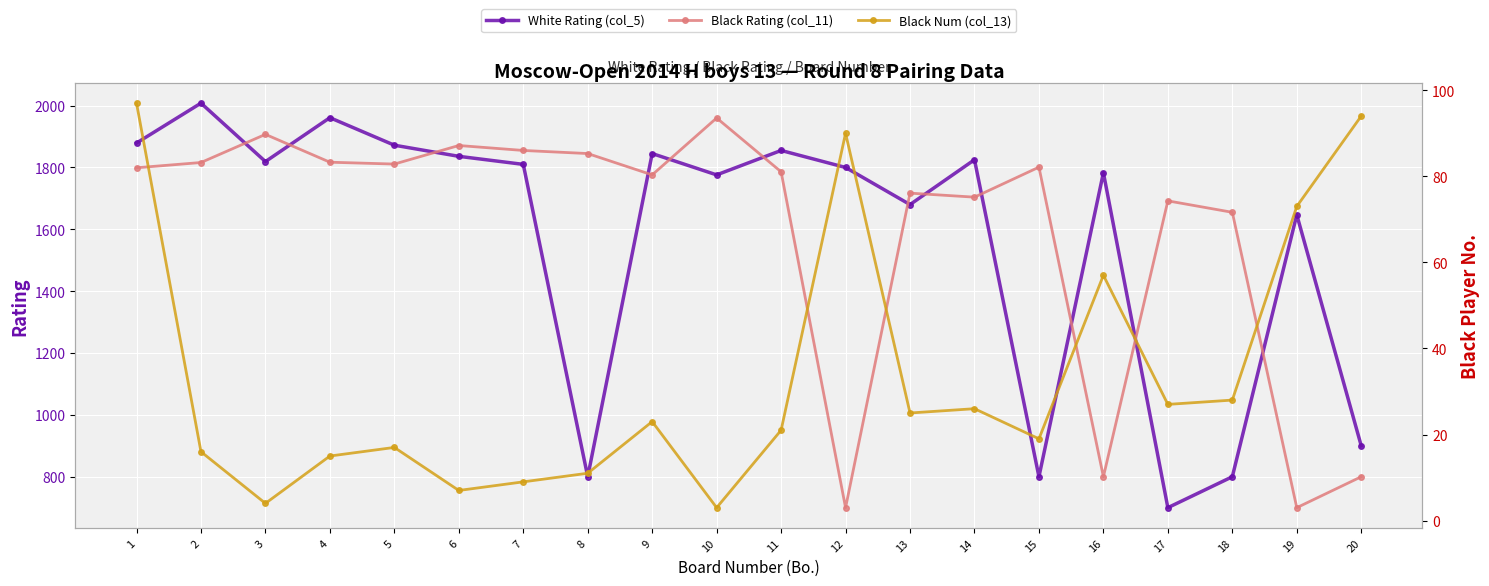

What is the difference between the White Rating (col_5) values at 5 and 6?

36